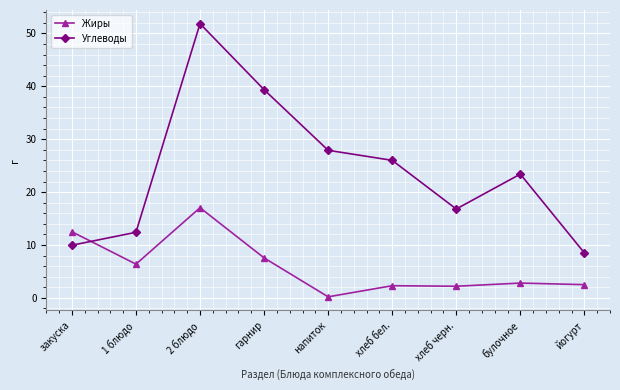

At which category does the chart reach its minimum across all series?

напиток